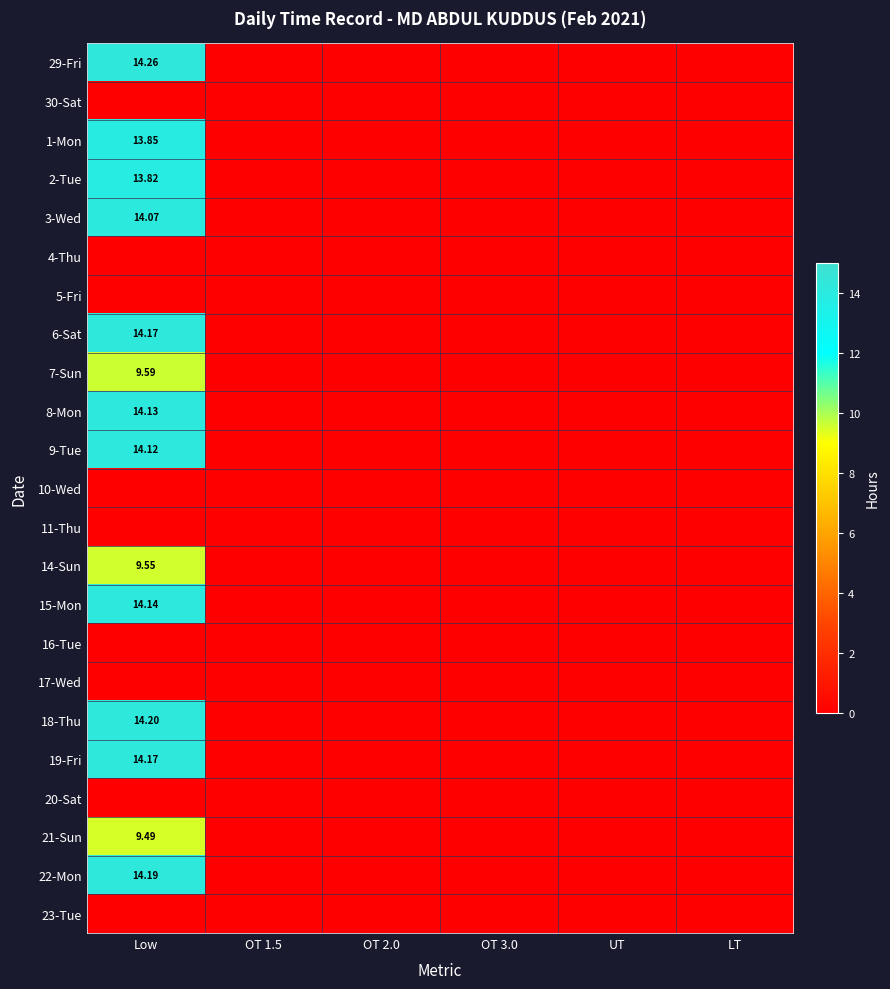

What is the difference between the highest and lowest values at Low?

14.3